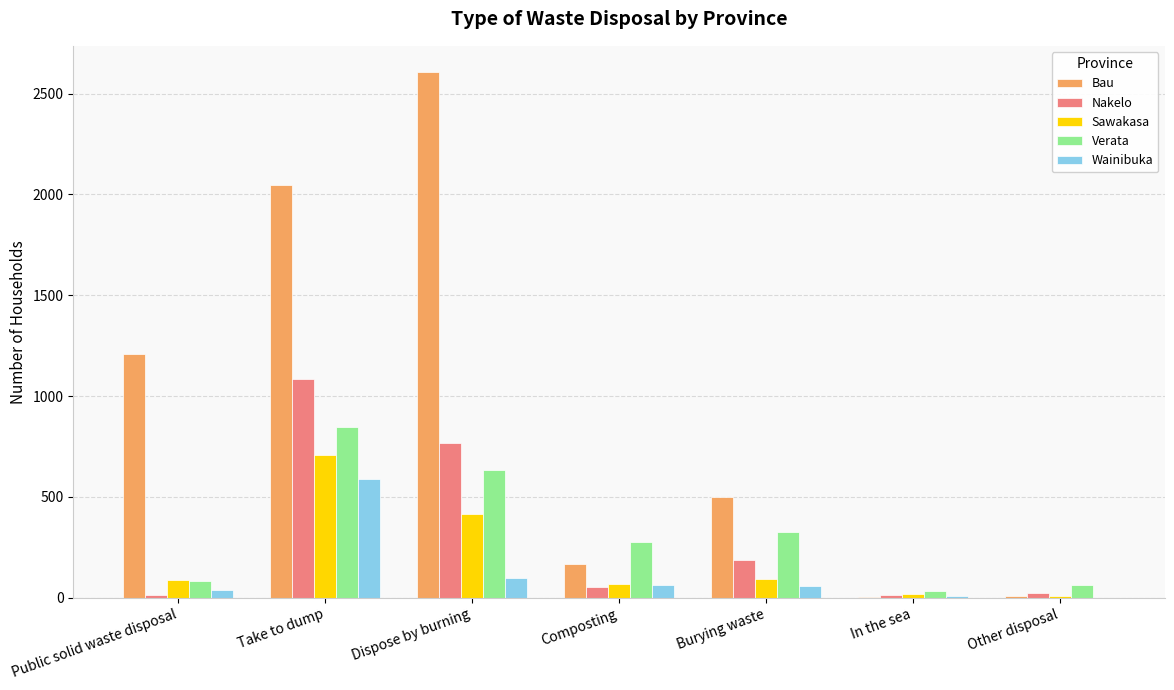

Which series changed the most between Public solid waste disposal and Take to dump?

Nakelo